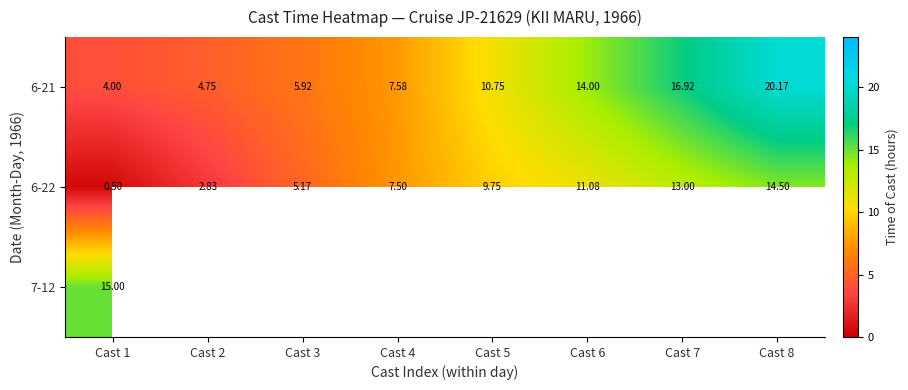

At which category is the sum across all series the highest?

Cast 1